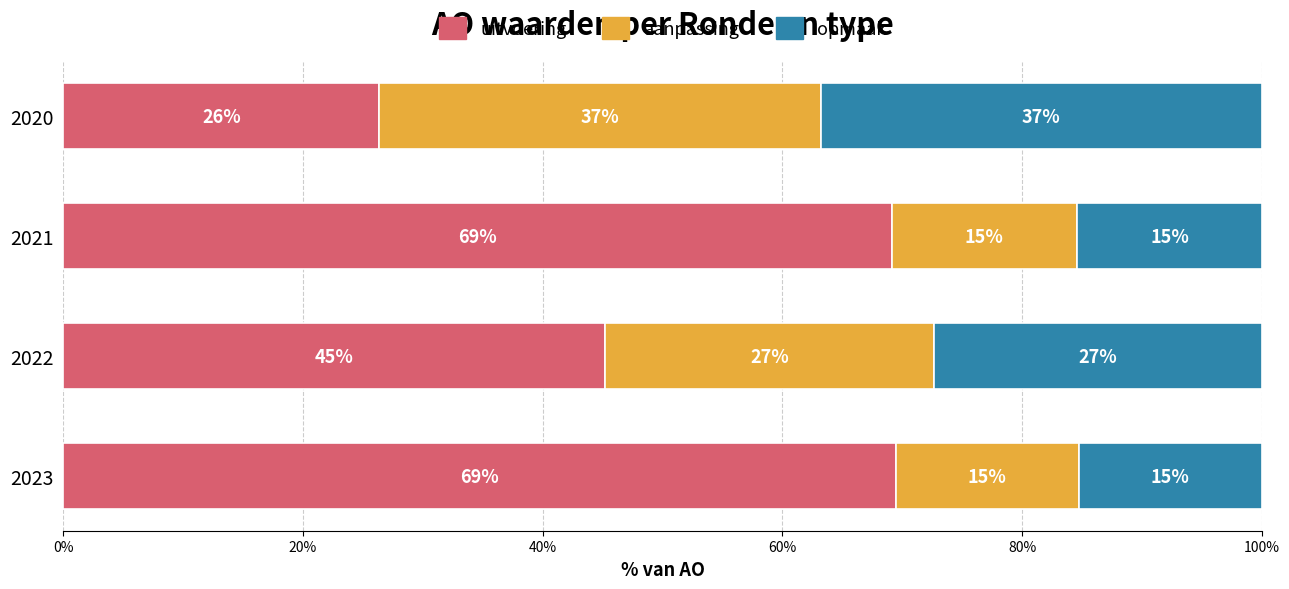

What are all the series names shown in the legend?

uitvoering, aanpassing, opmaak